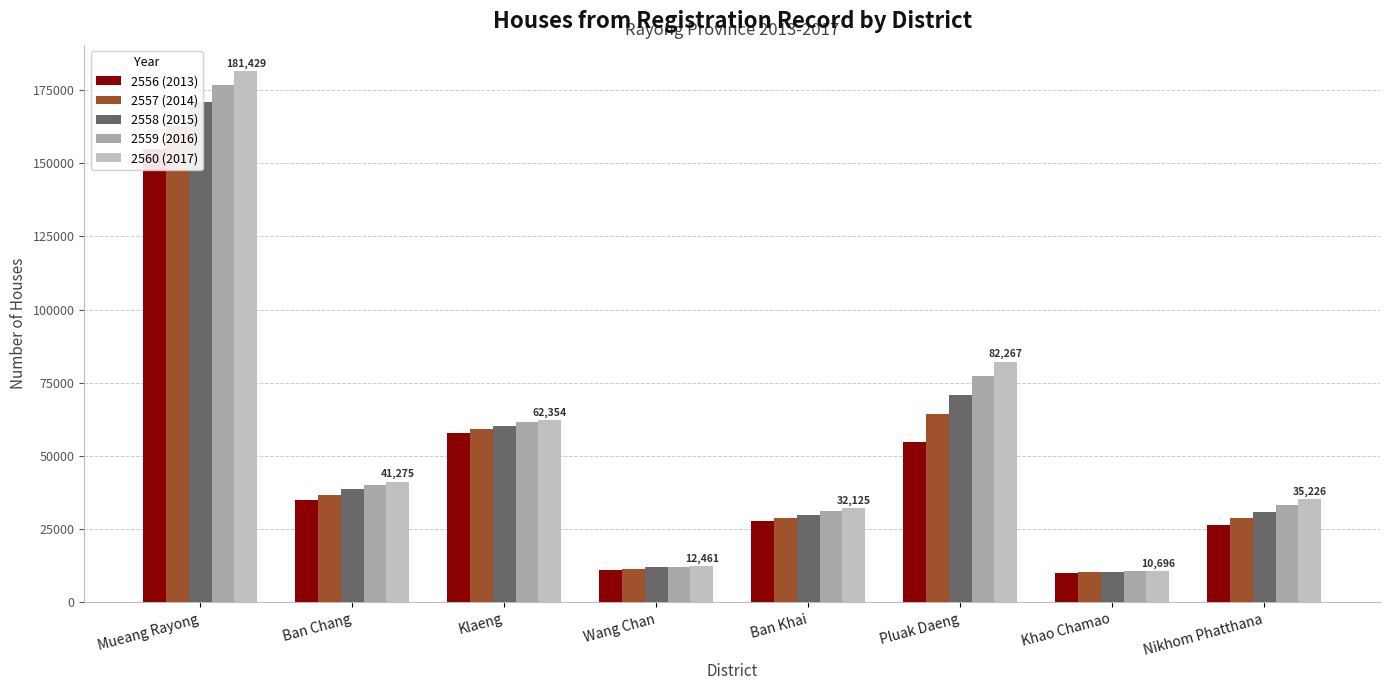

What is the minimum value shown in the chart?

10201